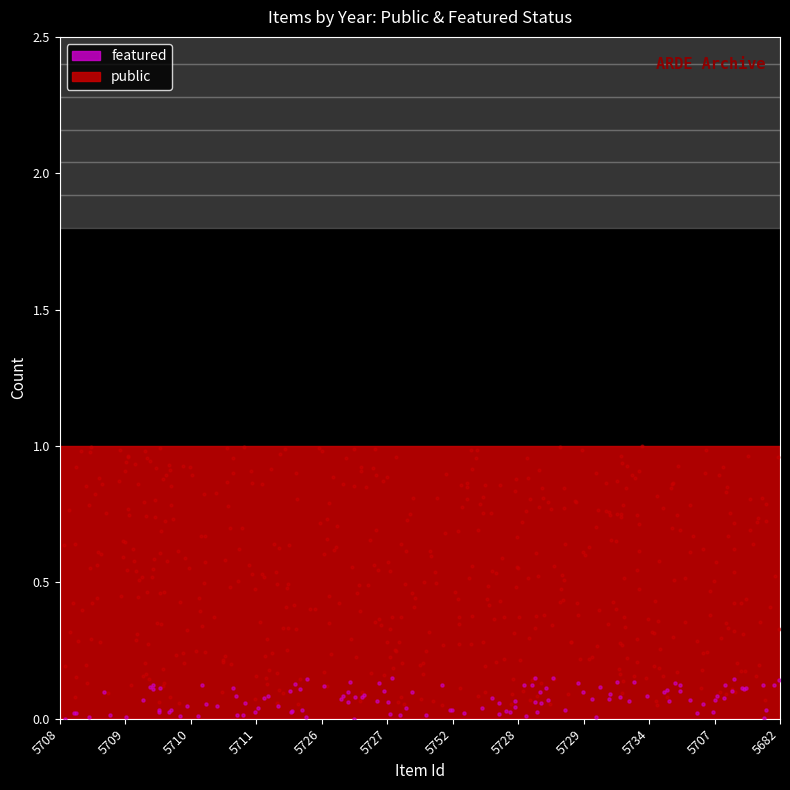

Which series has the widest spread of Y values?

public